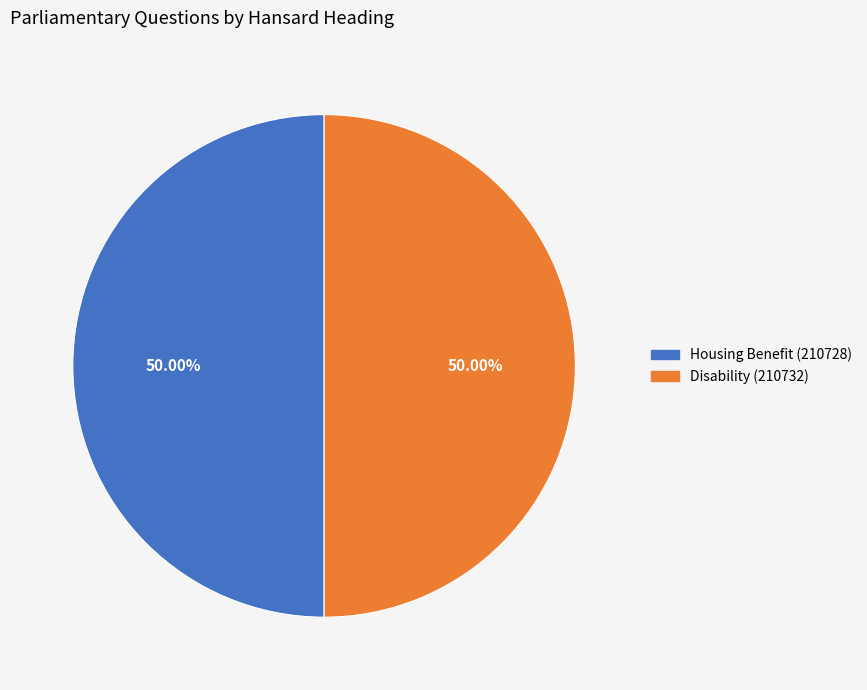

The Housing Benefit (210728) slice represents 50% of the pie. True or false?

True